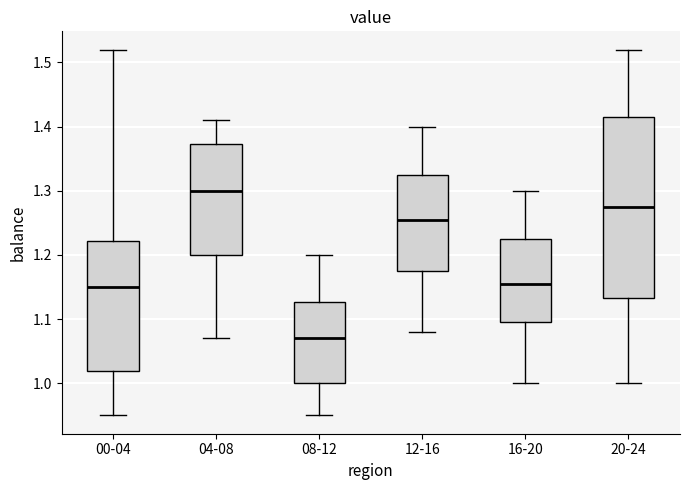

Where is the lower edge of the box for 16-20 on the y-axis? The values are not printed on the chart, so give them approximately, as read against the axis.

1.10